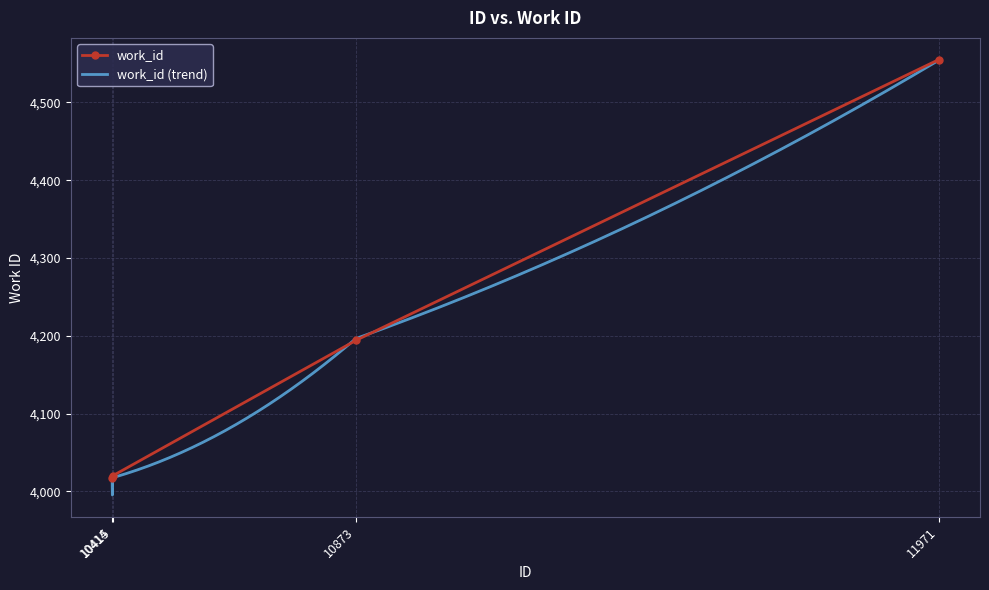

What is the approximate value at 10415?

4020